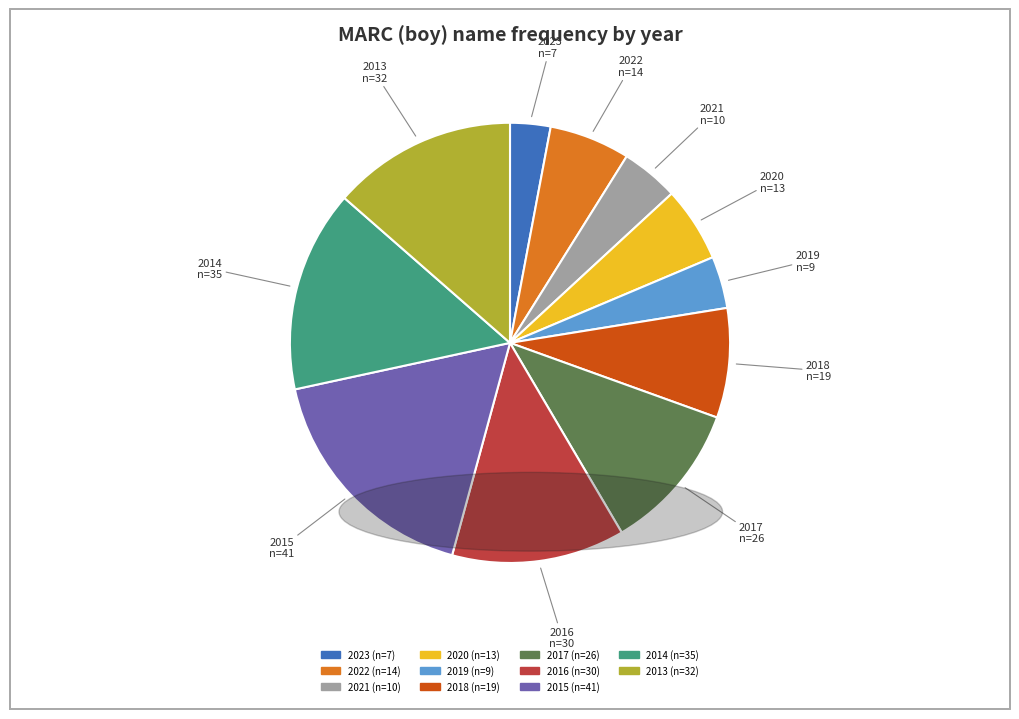

How many segments does this pie chart have?

11